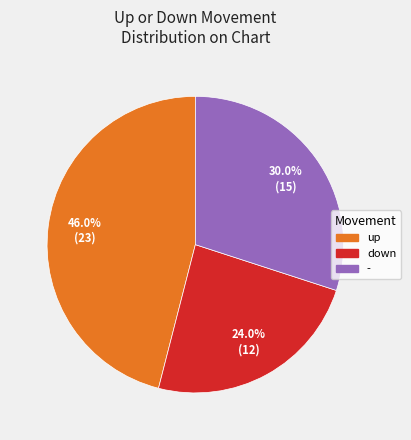

How many slices are in this pie chart?

3